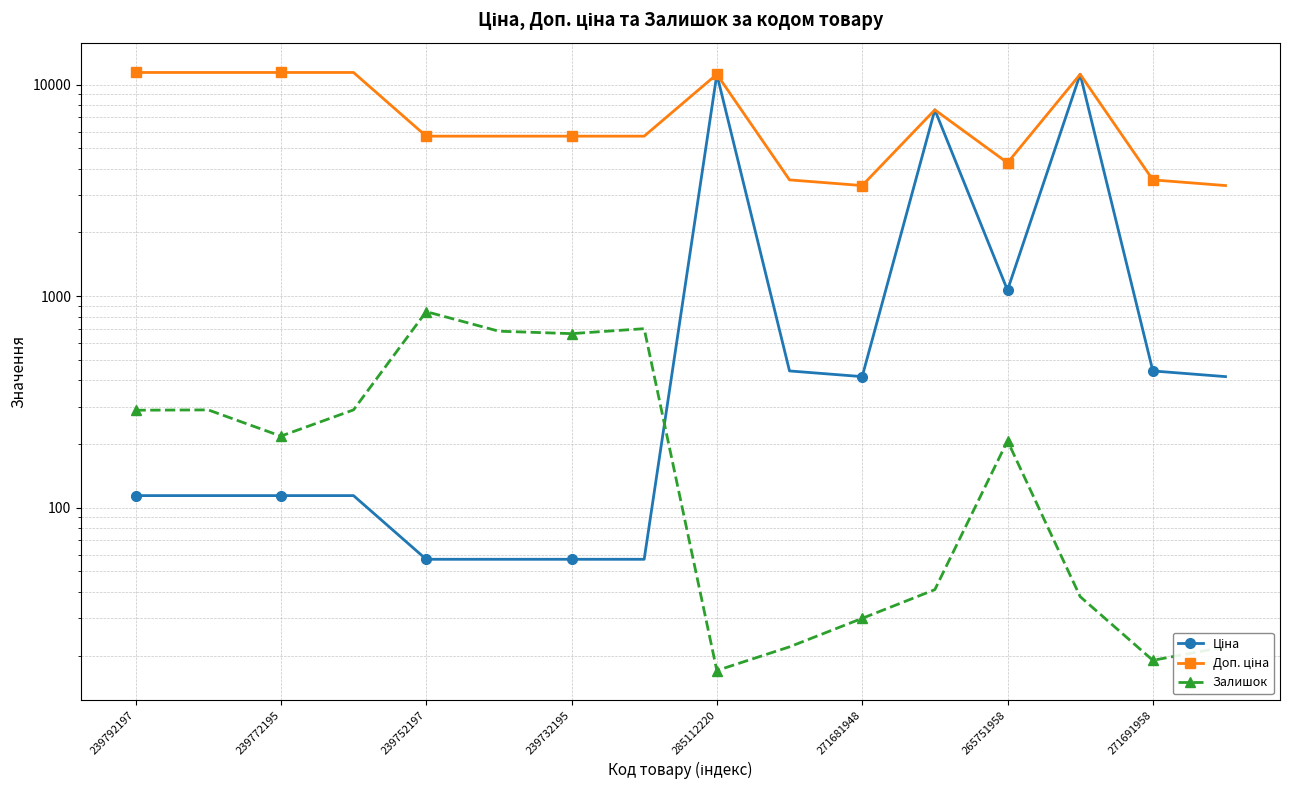

How many data points in Залишок are less than 218?

8